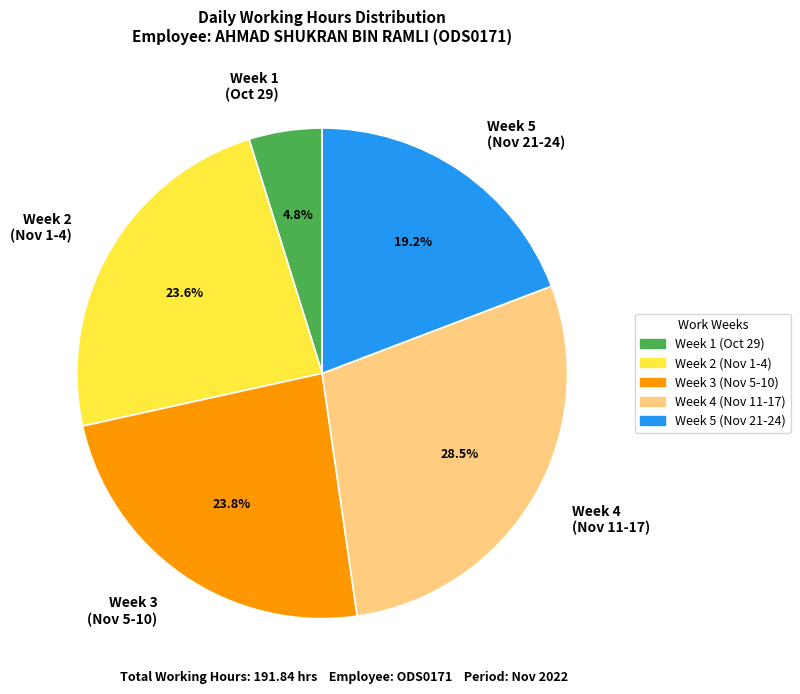

Is there a majority slice in this chart?

No